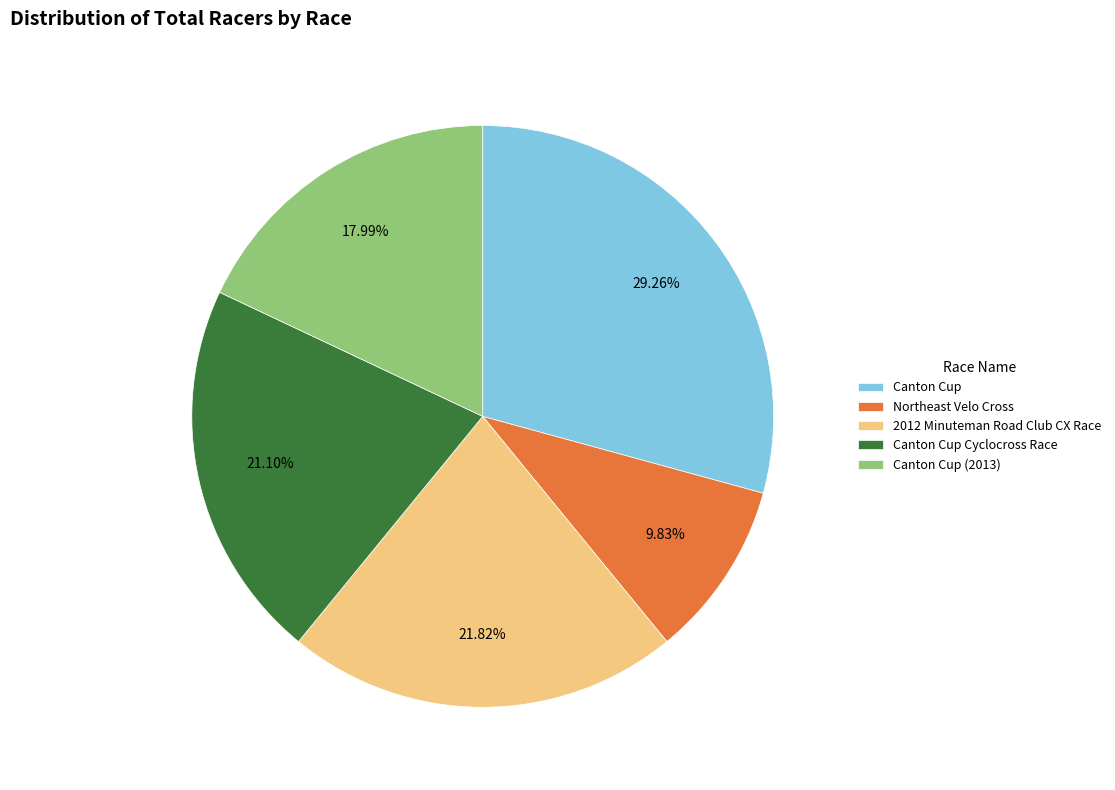

Combined, what portion of the pie is Canton Cup (2013) and Canton Cup?

47.2%